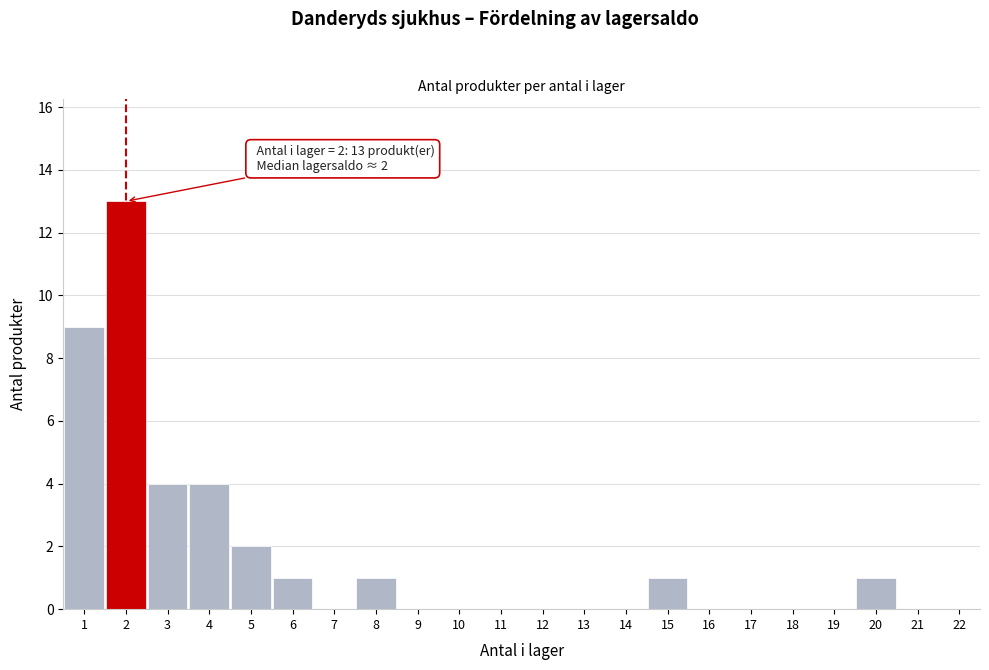

Which range on the x-axis has the tallest bar?

1.5 to 2.5